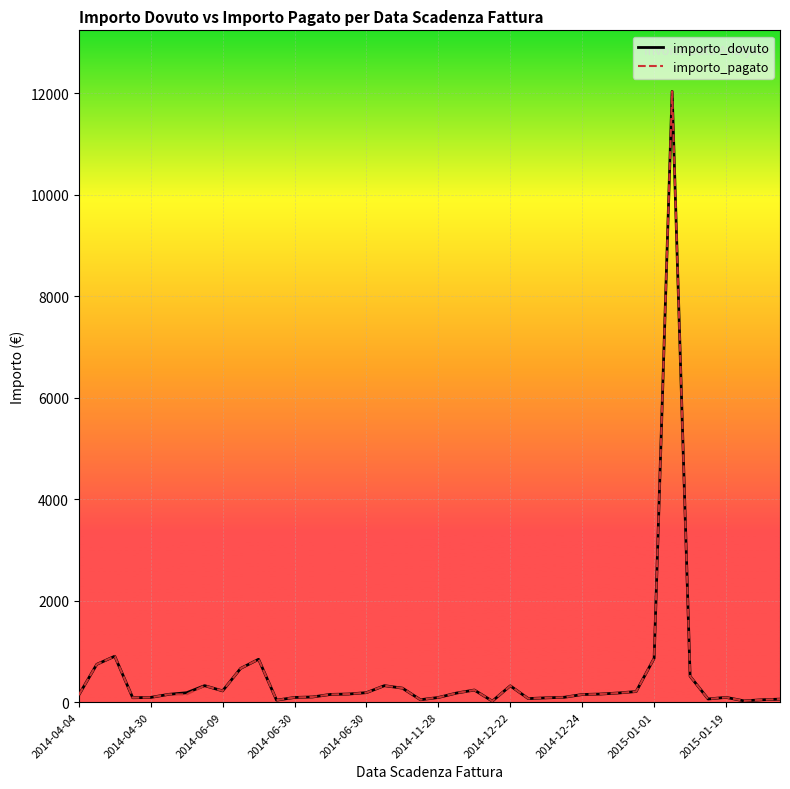

Which series changed the most between 2014-04-04 and 2014-12-24?

importo_dovuto